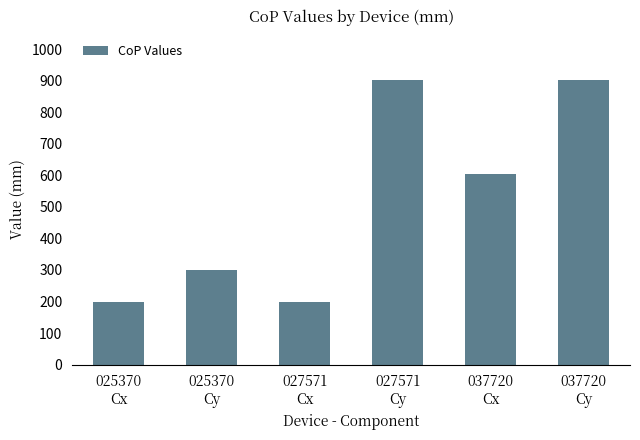

What is the sum of the values at 027571
Cy and 027571
Cx?

1103